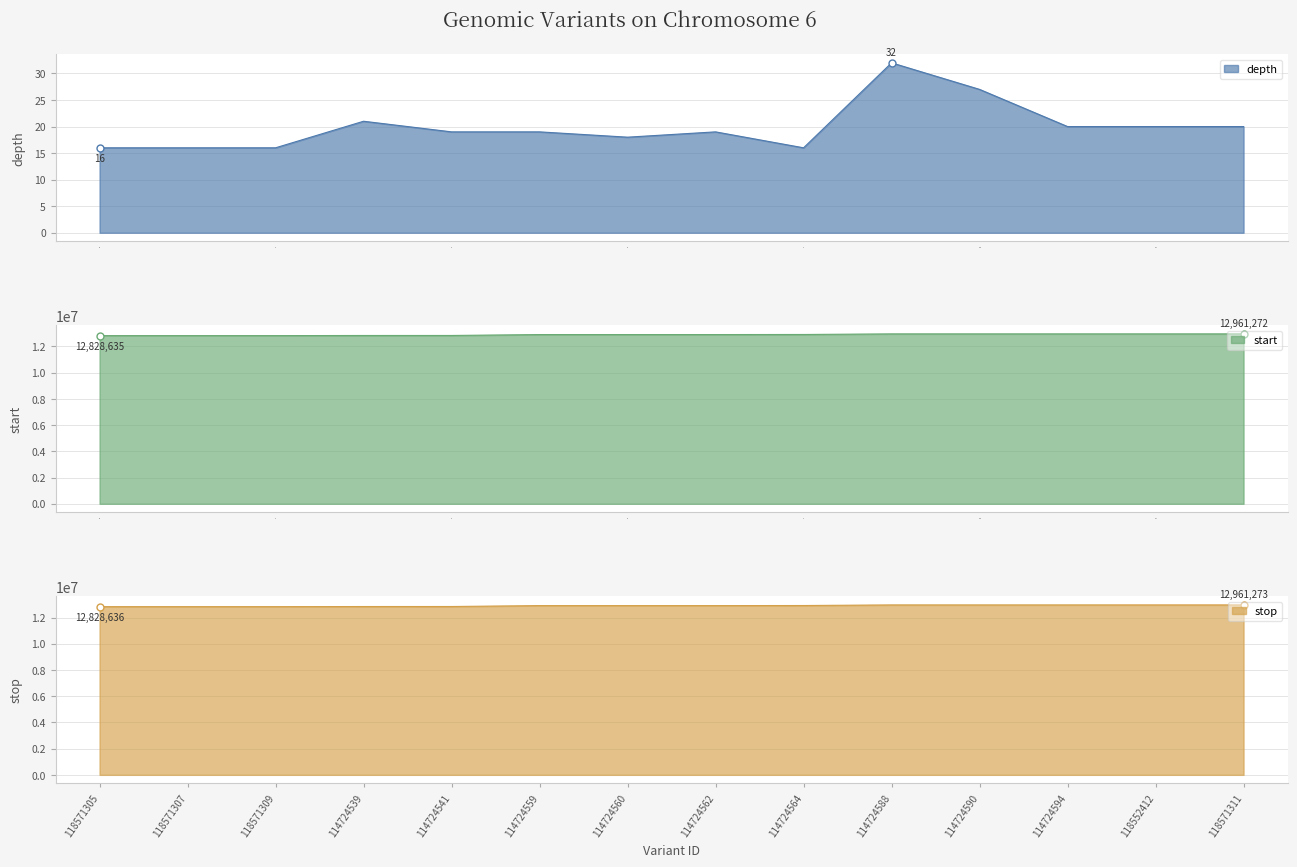

The stop series shows 17134381 at 118552412. True or false?

False